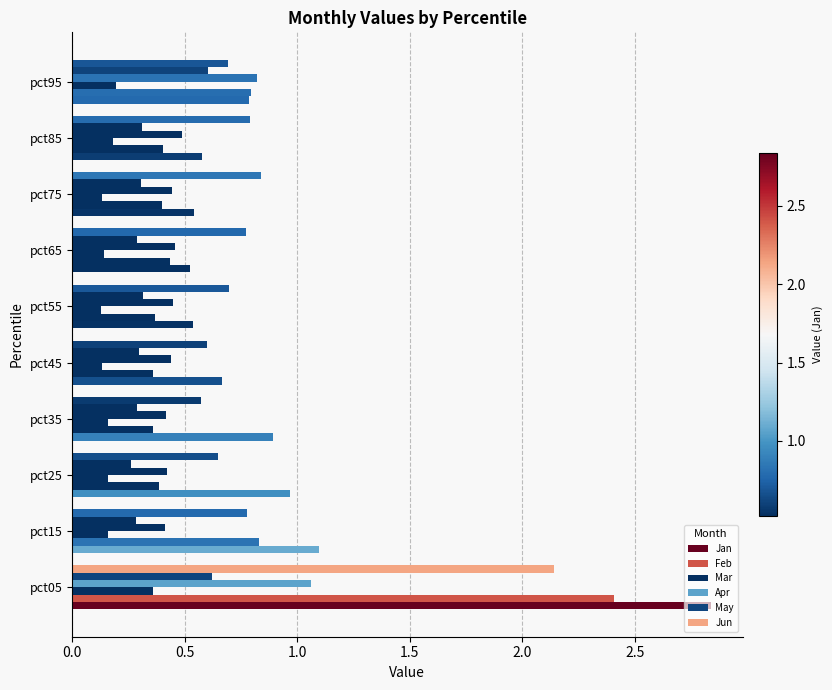

Count the number of data series in this chart.

6